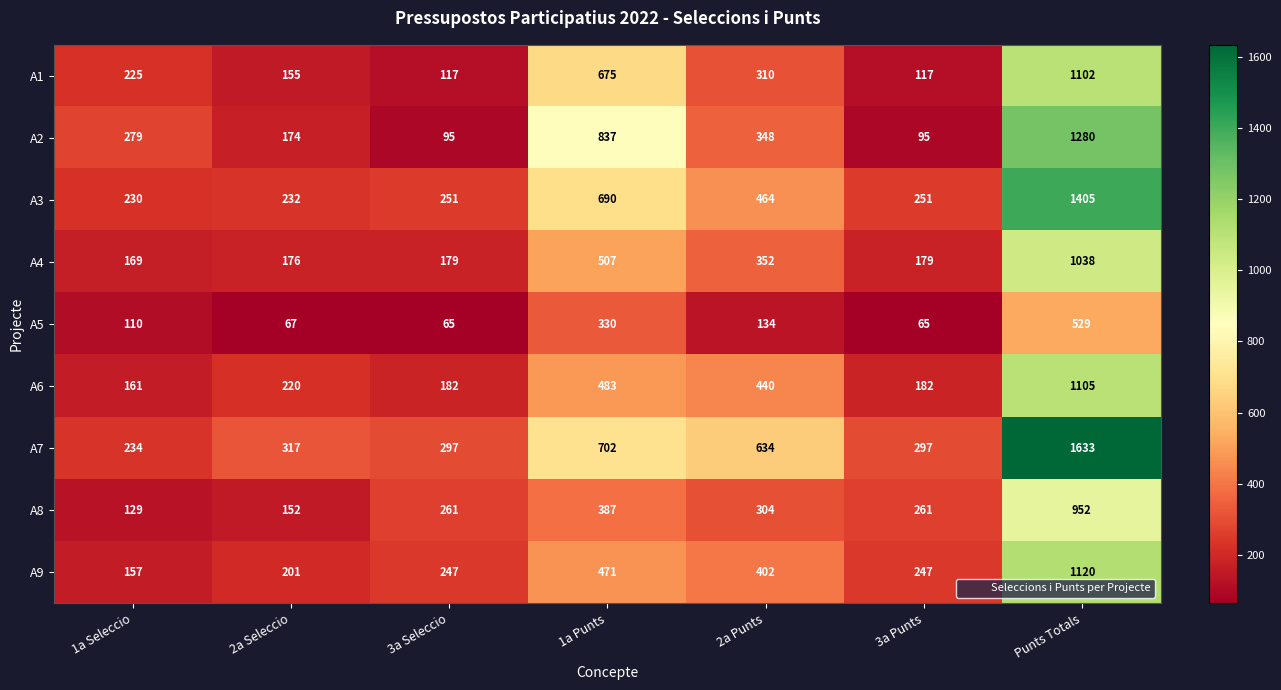

At which label is A9 closest to 638?

1a Punts